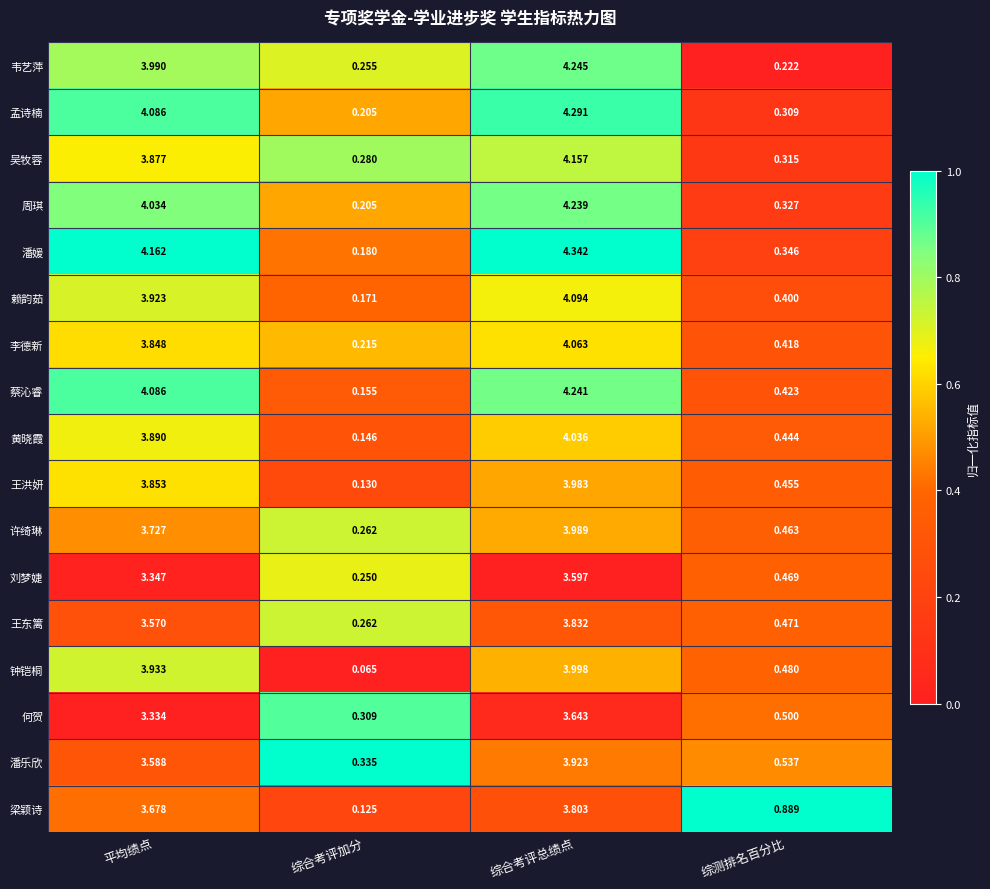

At which category does the chart reach its peak across all series?

综合考评总绩点